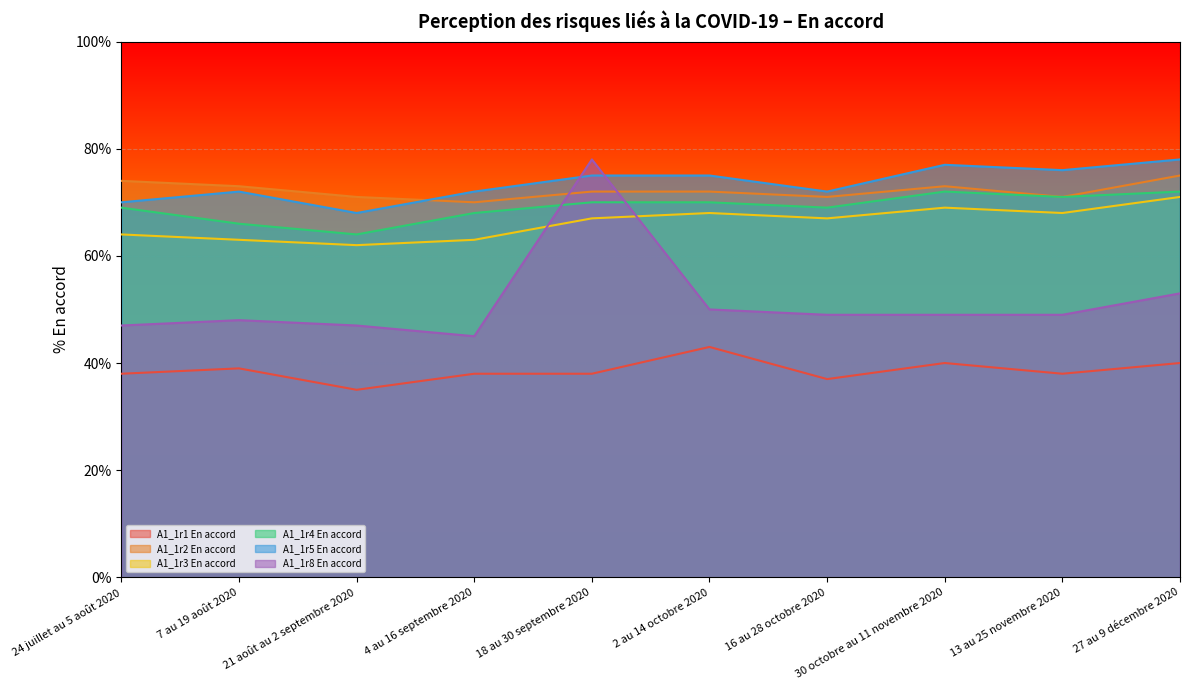

At which label does A1_1r4 En accord reach its minimum?

21 août au 2 septembre 2020